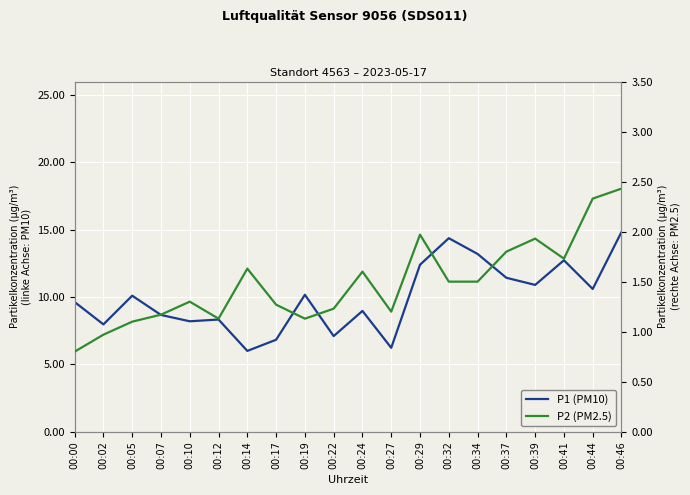

What value does the P1 (PM10) series have at 00:12?

8.3